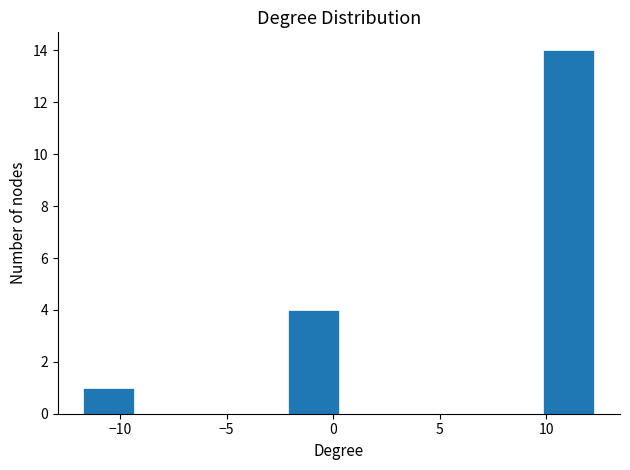

Over which range of the x-axis is the bar tallest?

10.0 to 12.5